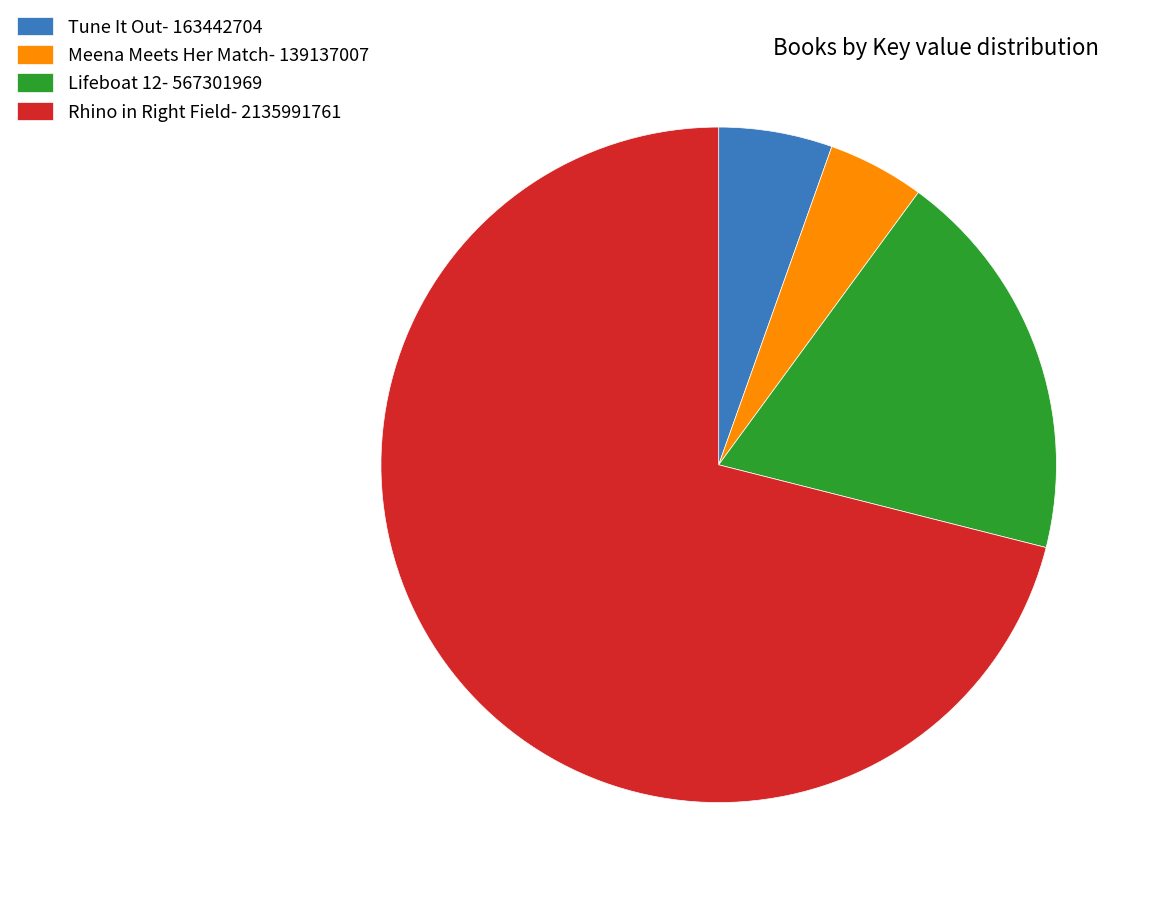

Which category has the biggest portion of the pie?

Rhino in Right Field